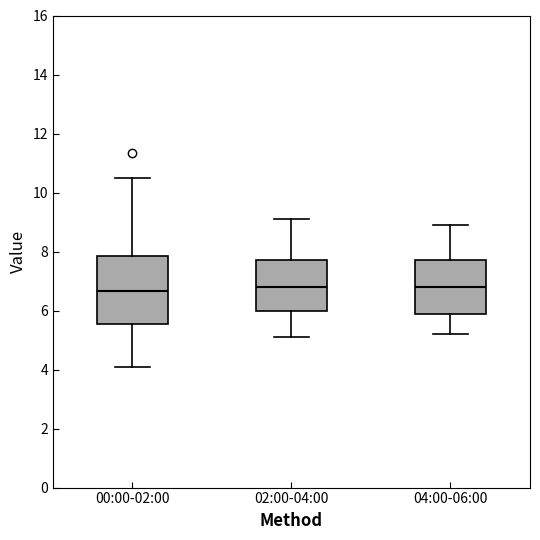

Where is the upper edge of the box for 04:00-06:00 on the y-axis? The values are not printed on the chart, so give them approximately, as read against the axis.

7.8